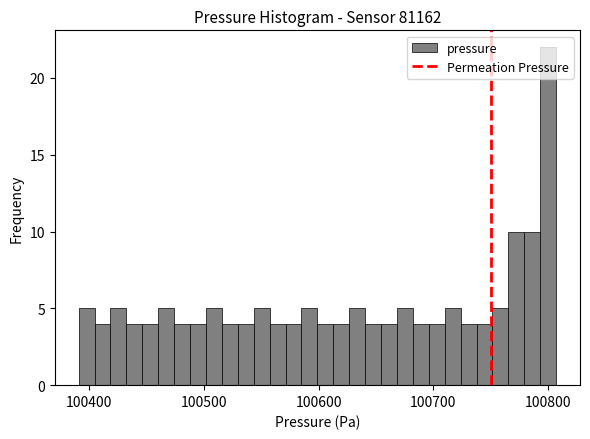

Around what value on the x-axis is the tallest bar? Give the approximate position of its centre, as read against the axis.

100800